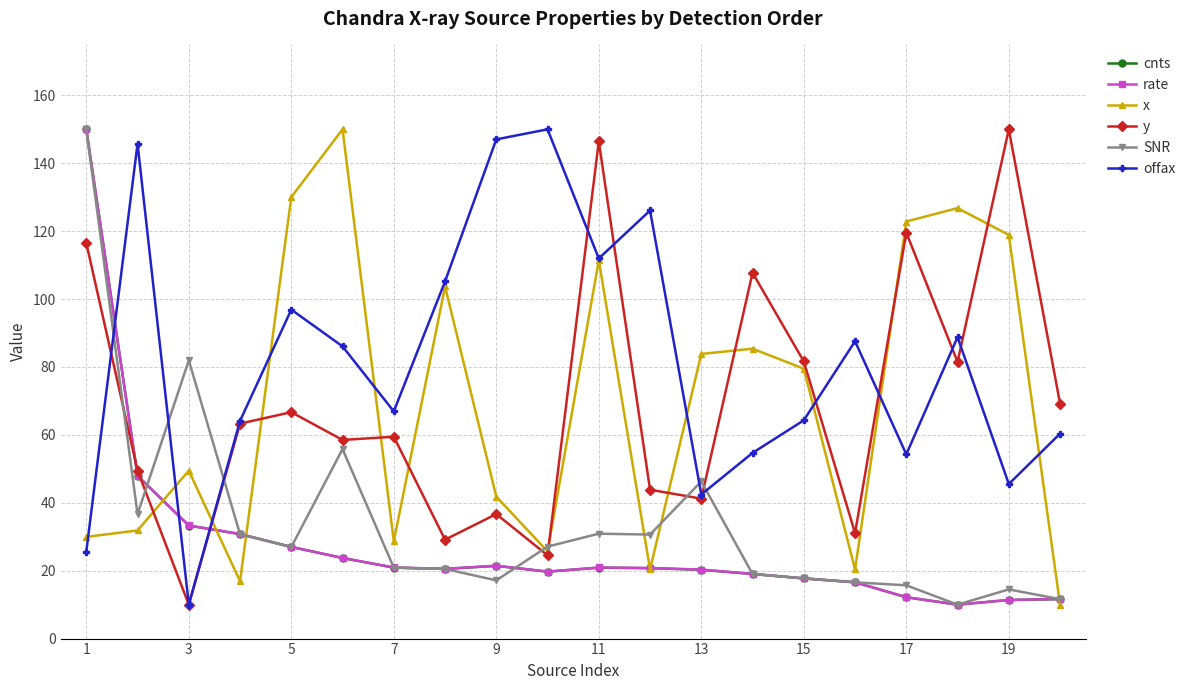

After their last crossing, which series has the higher values: SNR or y?

y